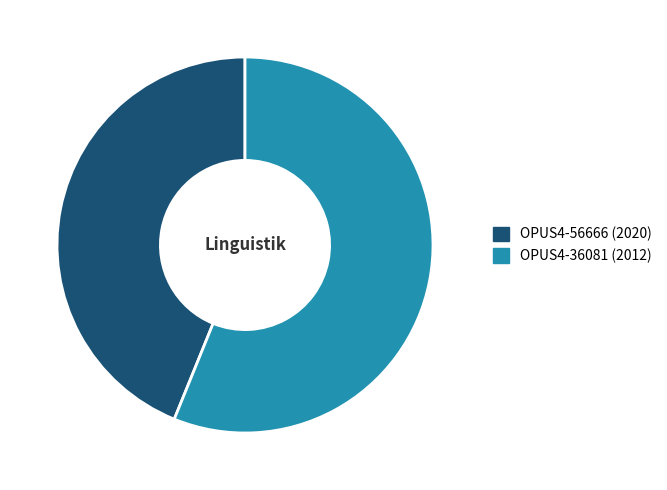

Rank the categories by value from lowest to highest.

OPUS4-56666 (2020), OPUS4-36081 (2012)